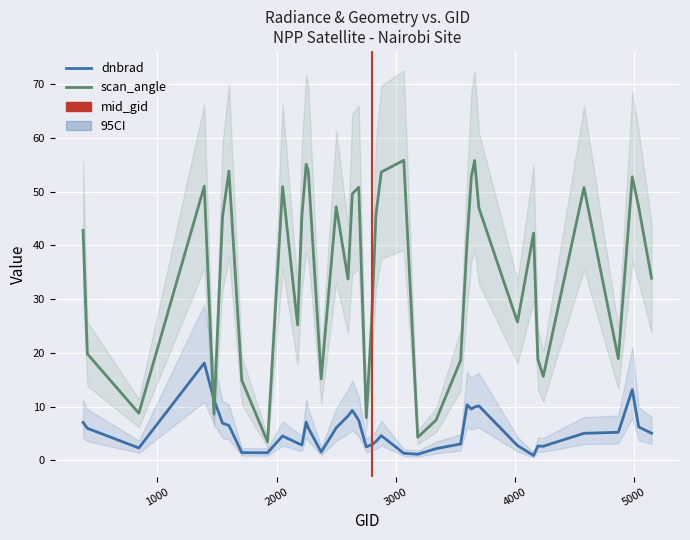

Between 2375 and 2636, which is larger?

2636